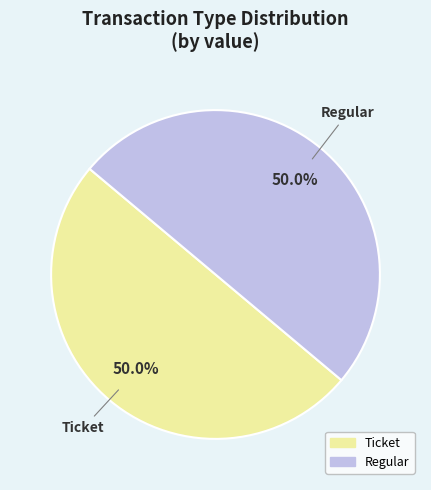

How many segments does this pie chart have?

2